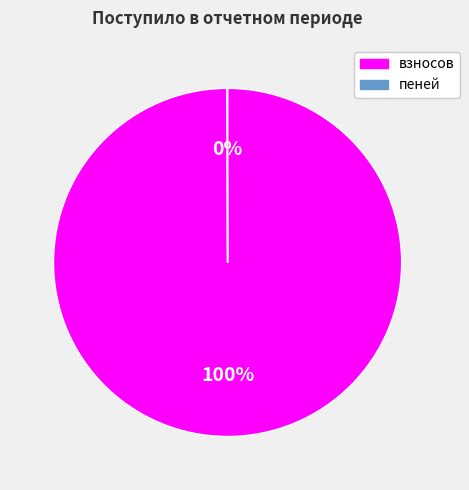

To the nearest percent, what is the average slice percentage?

50%